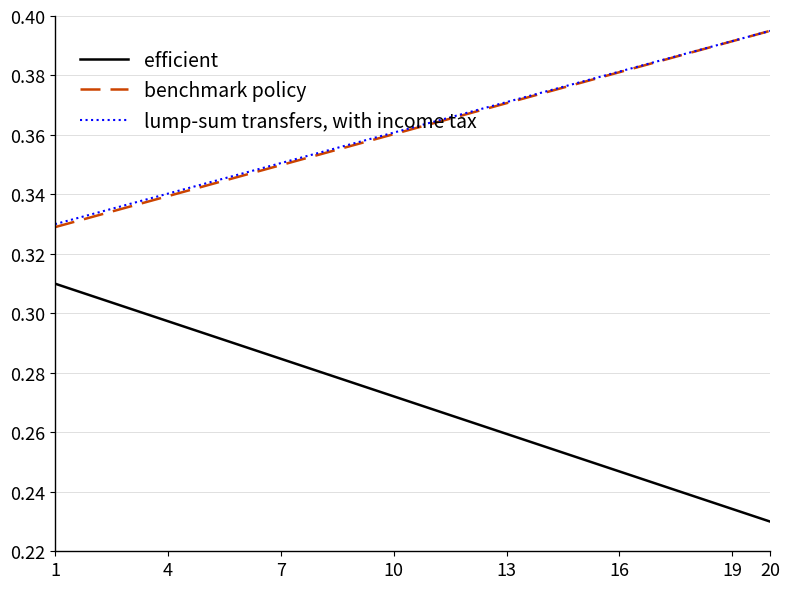

True or false: benchmark policy and efficient intersect in this chart.

False